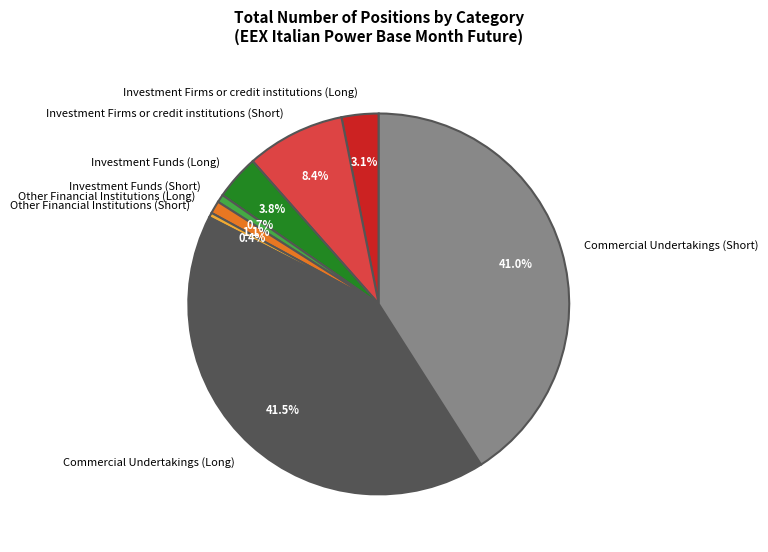

How many segments does this pie chart have?

8